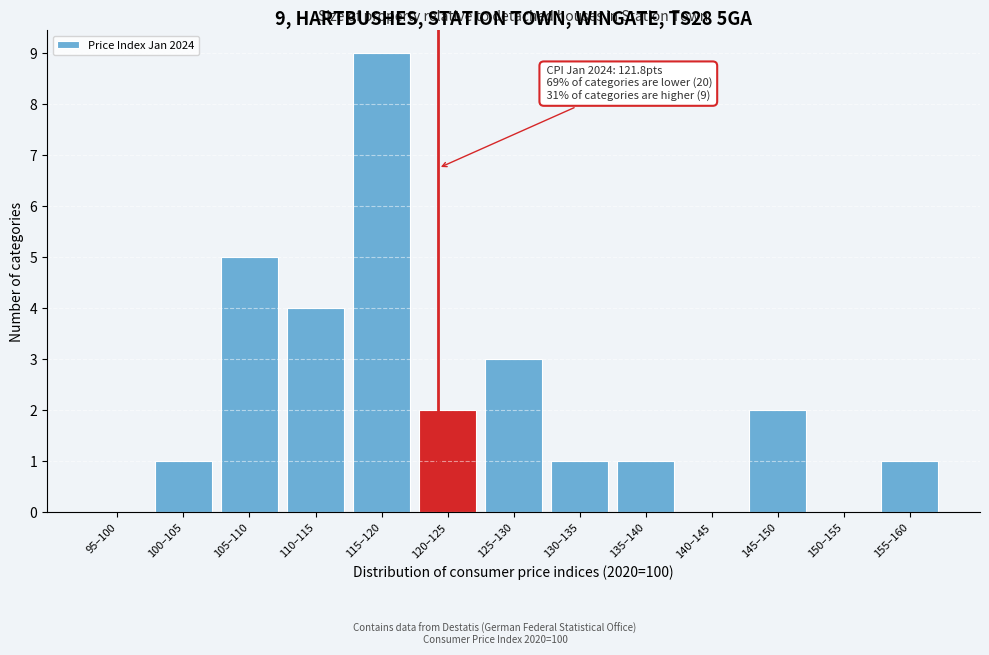

Reading right to left, list all the values displayed in this chart.

155–160=1	150–155=0	145–150=2	140–145=0	135–140=1	130–135=1	125–130=3	120–125=2	115–120=9	110–115=4	105–110=5	100–105=1	95–100=0